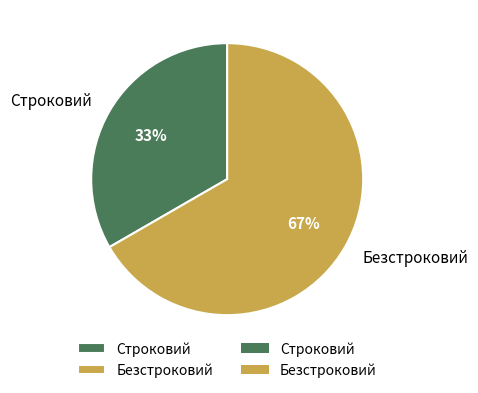

The Безстроковий slice represents 75% of the pie. True or false?

False